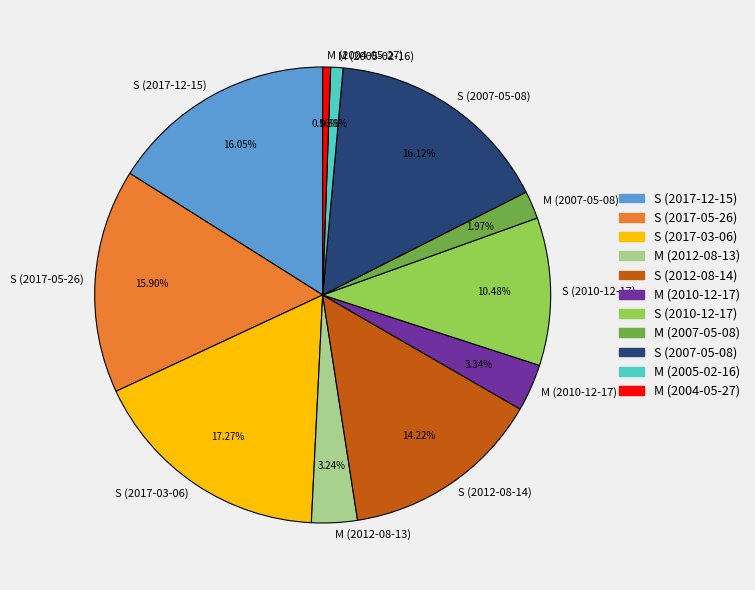

To the nearest percent, what portion does M (2007-05-08) represent?

2%